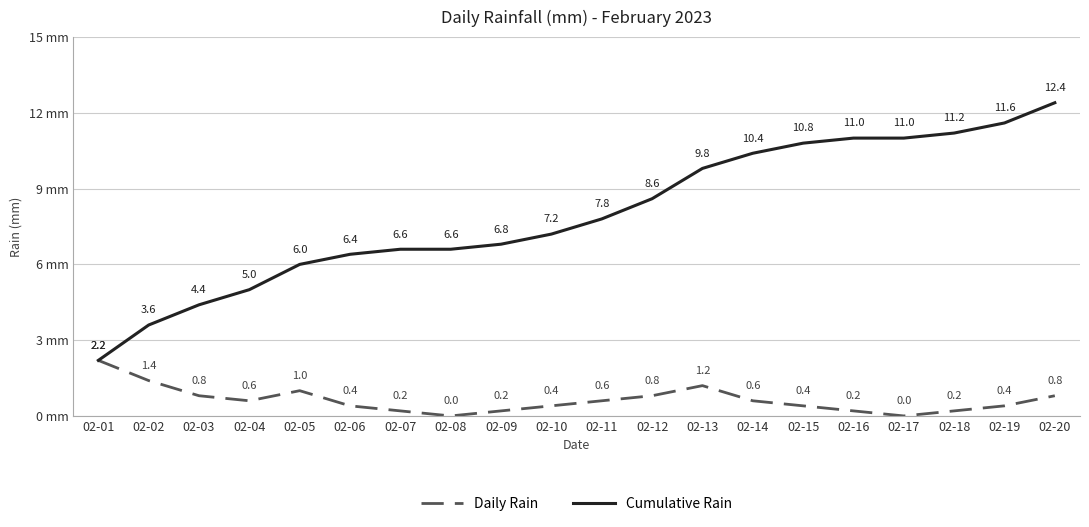

Rank the series by their maximum value, from lowest to highest.

Daily Rain, Cumulative Rain